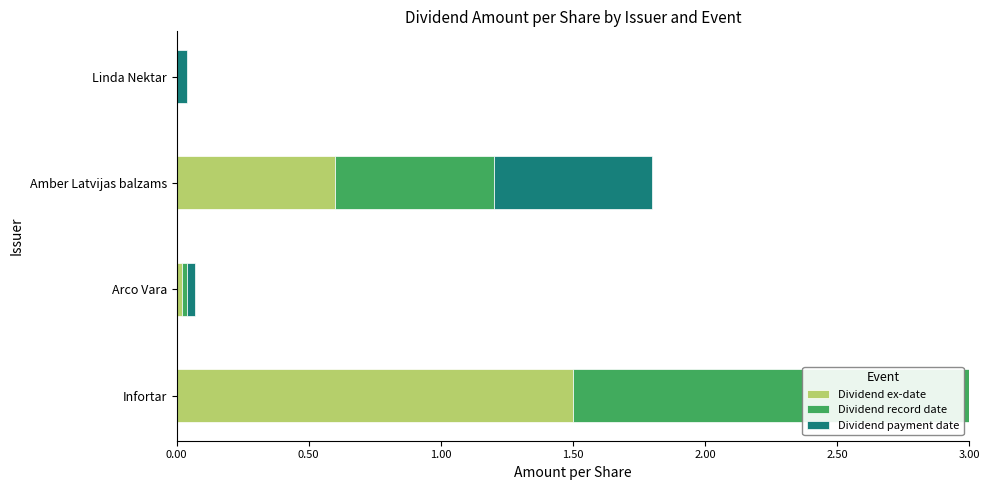

Read the Dividend ex-date value at Infortar.

1.5